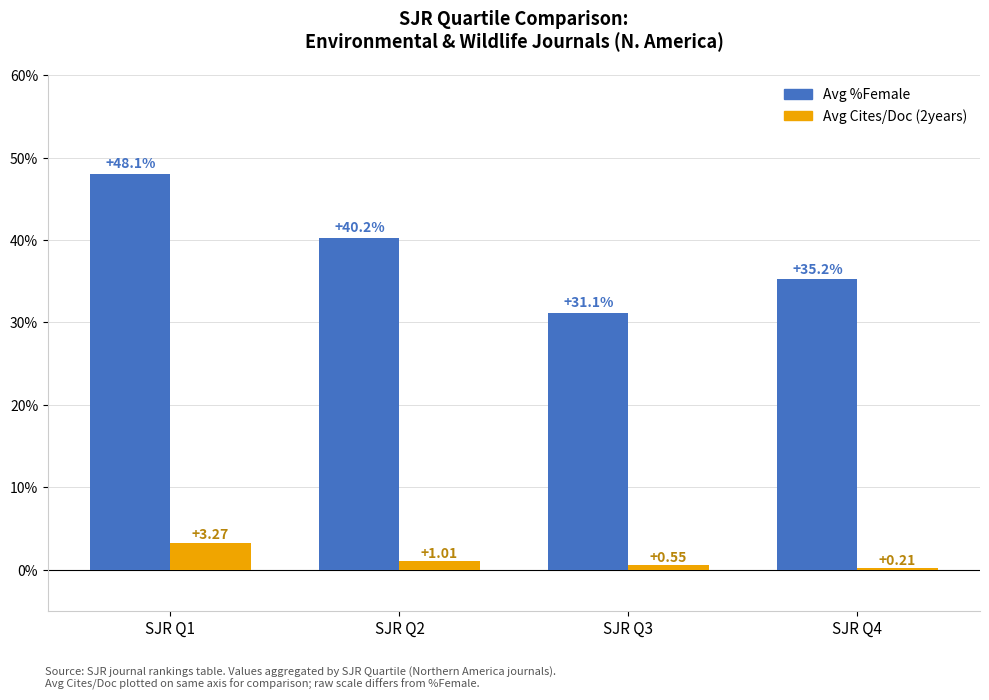

What is the difference between the highest and lowest values at SJR Q2?

39.2